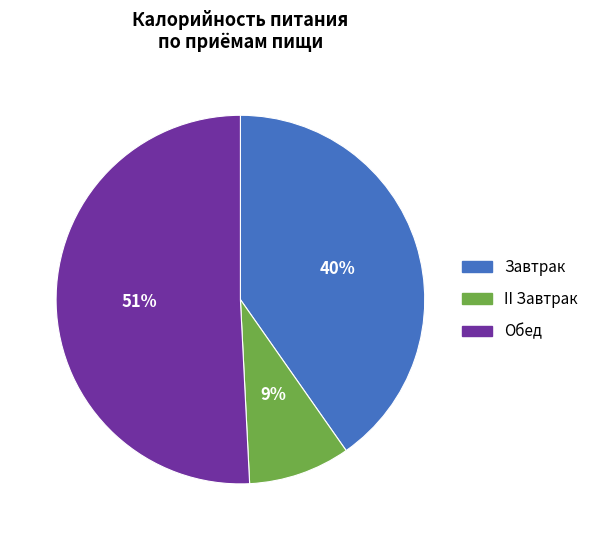

Is Обед the majority of the pie?

Yes